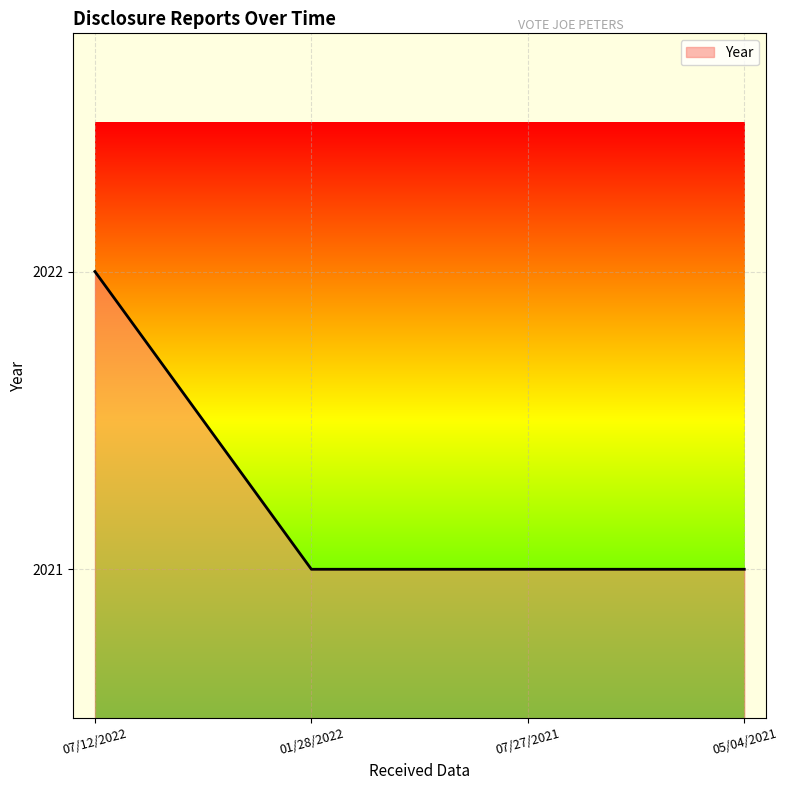

Reading left to right, what are all the values shown in this chart?

07/12/2022=2022	01/28/2022=2021	07/27/2021=2021	05/04/2021=2021